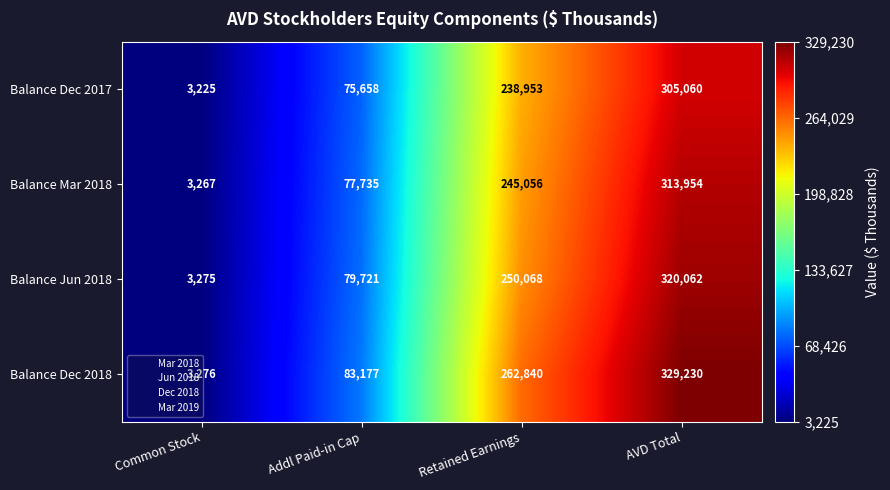

Which category has the lowest value across all series?

Common Stock